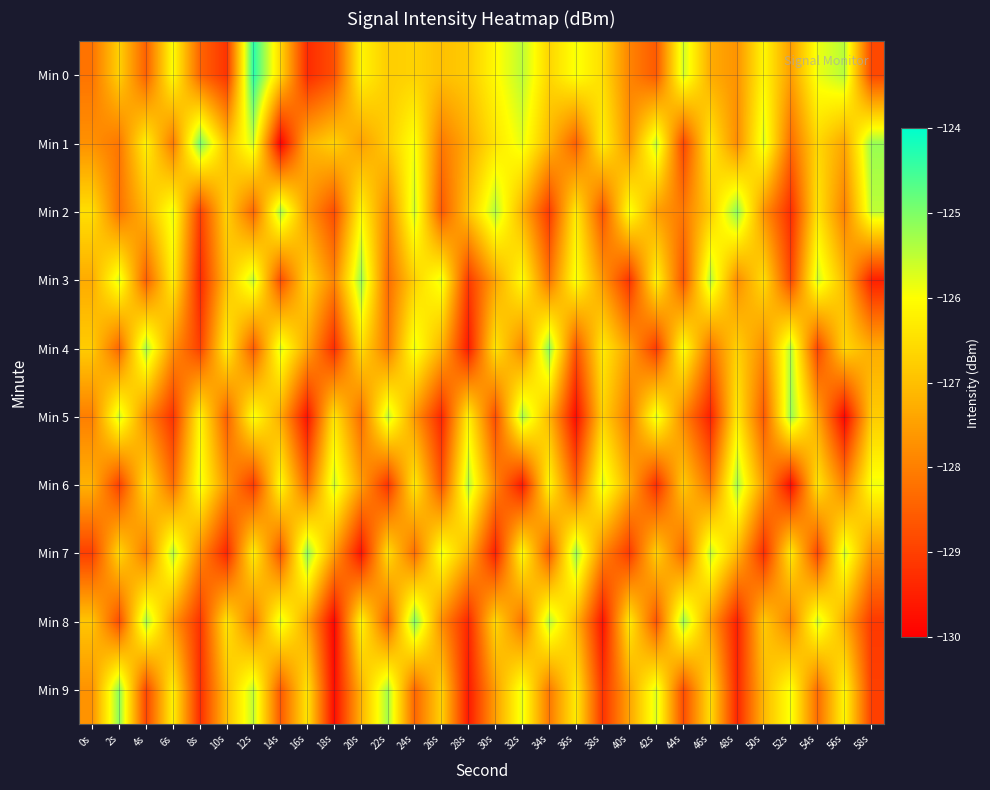

What is the minimum value shown in the chart?

-130.0